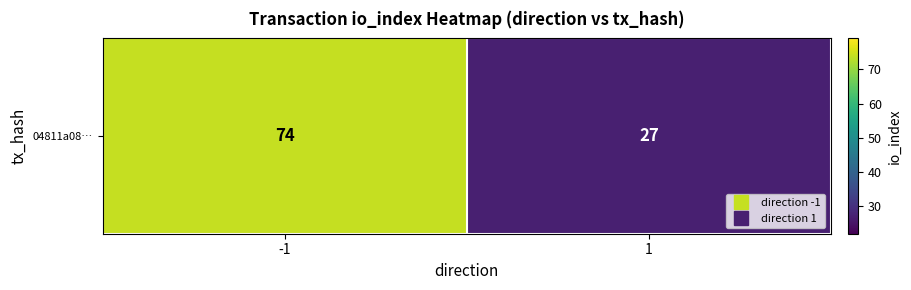

What is the sum of all values?

101